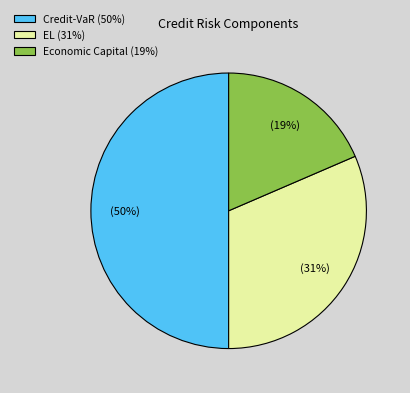

How many segments does this pie chart have?

3